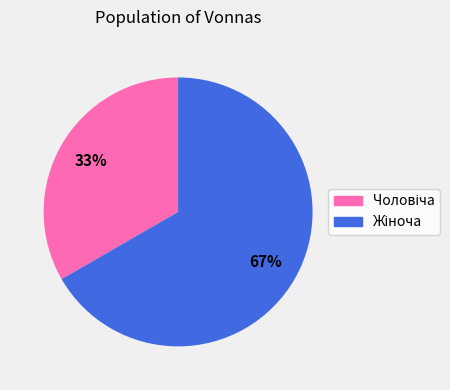

Does any single category account for the majority?

Yes